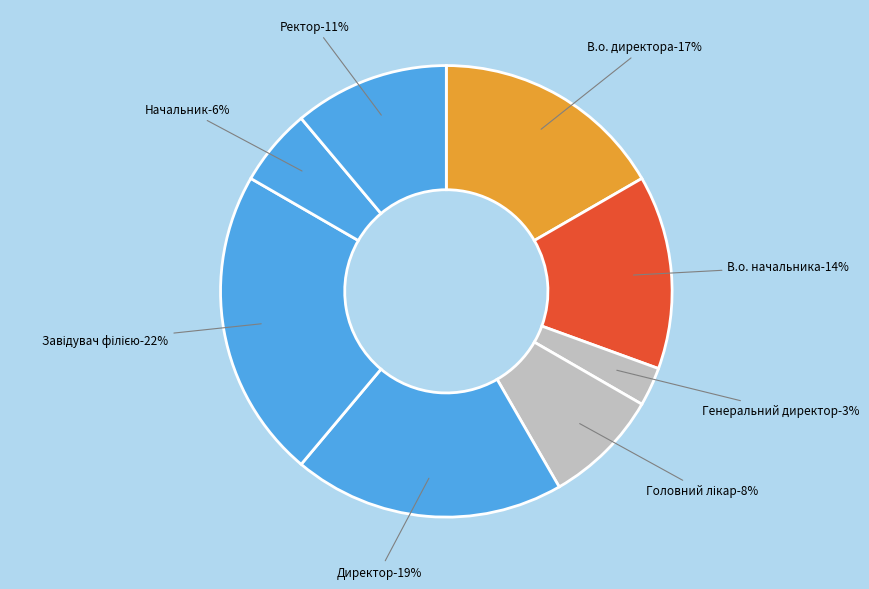

What is the total percentage of Завідувач філією and Начальник?

27.8%